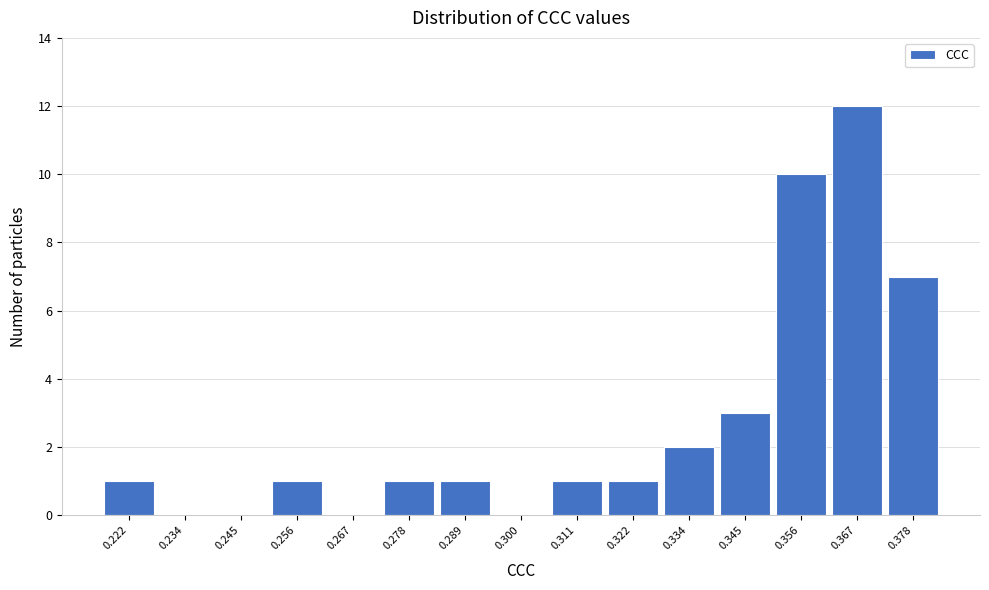

Reading left to right, what are all the values shown in this chart?

0.222=1	0.234=0	0.245=0	0.256=1	0.267=0	0.278=1	0.289=1	0.300=0	0.311=1	0.322=1	0.334=2	0.345=3	0.356=10	0.367=12	0.378=7